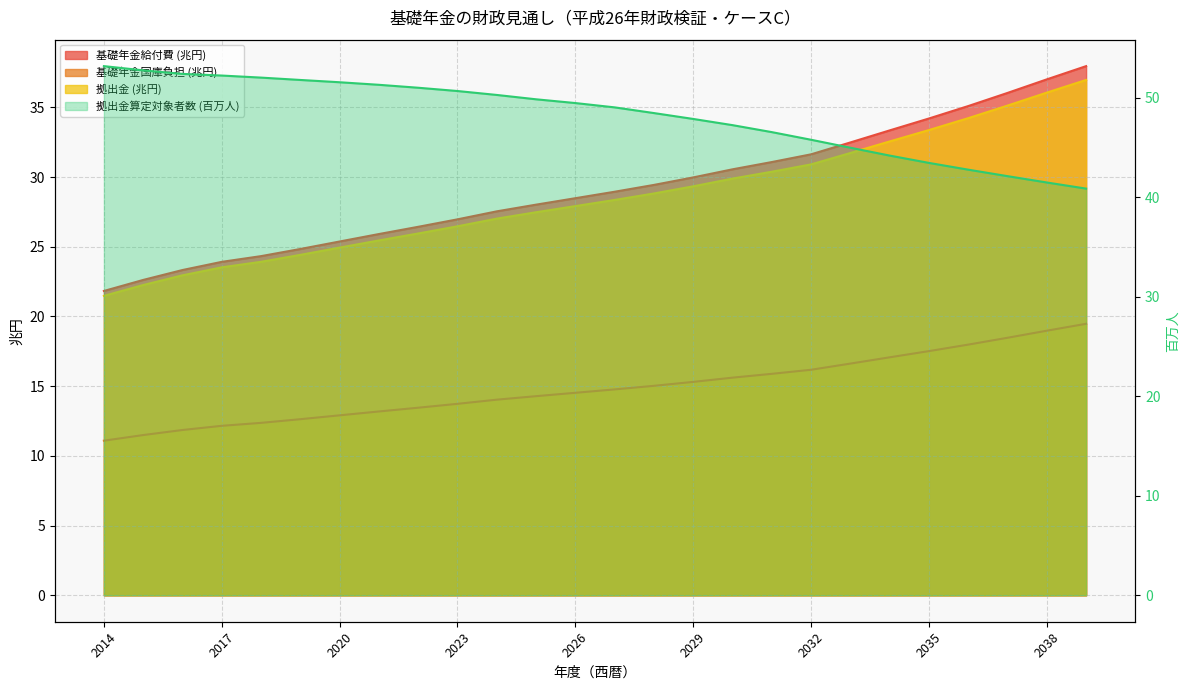

Which category has the lowest value across all series?

2014